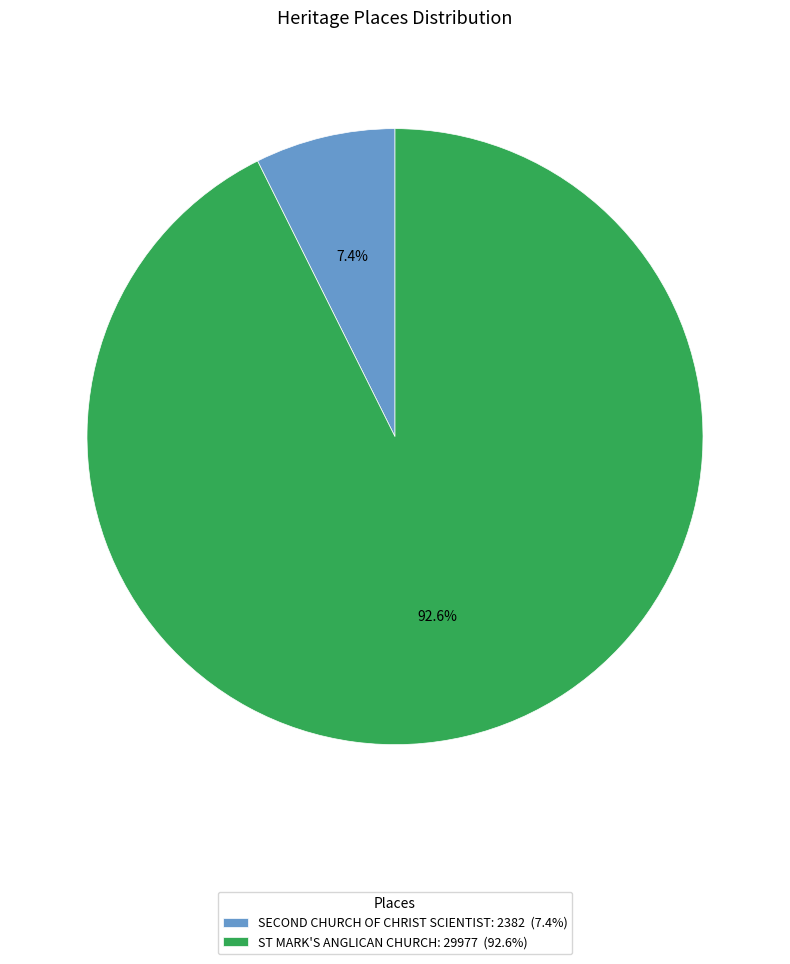

Which slice is the largest?

ST MARK'S ANGLICAN CHURCH